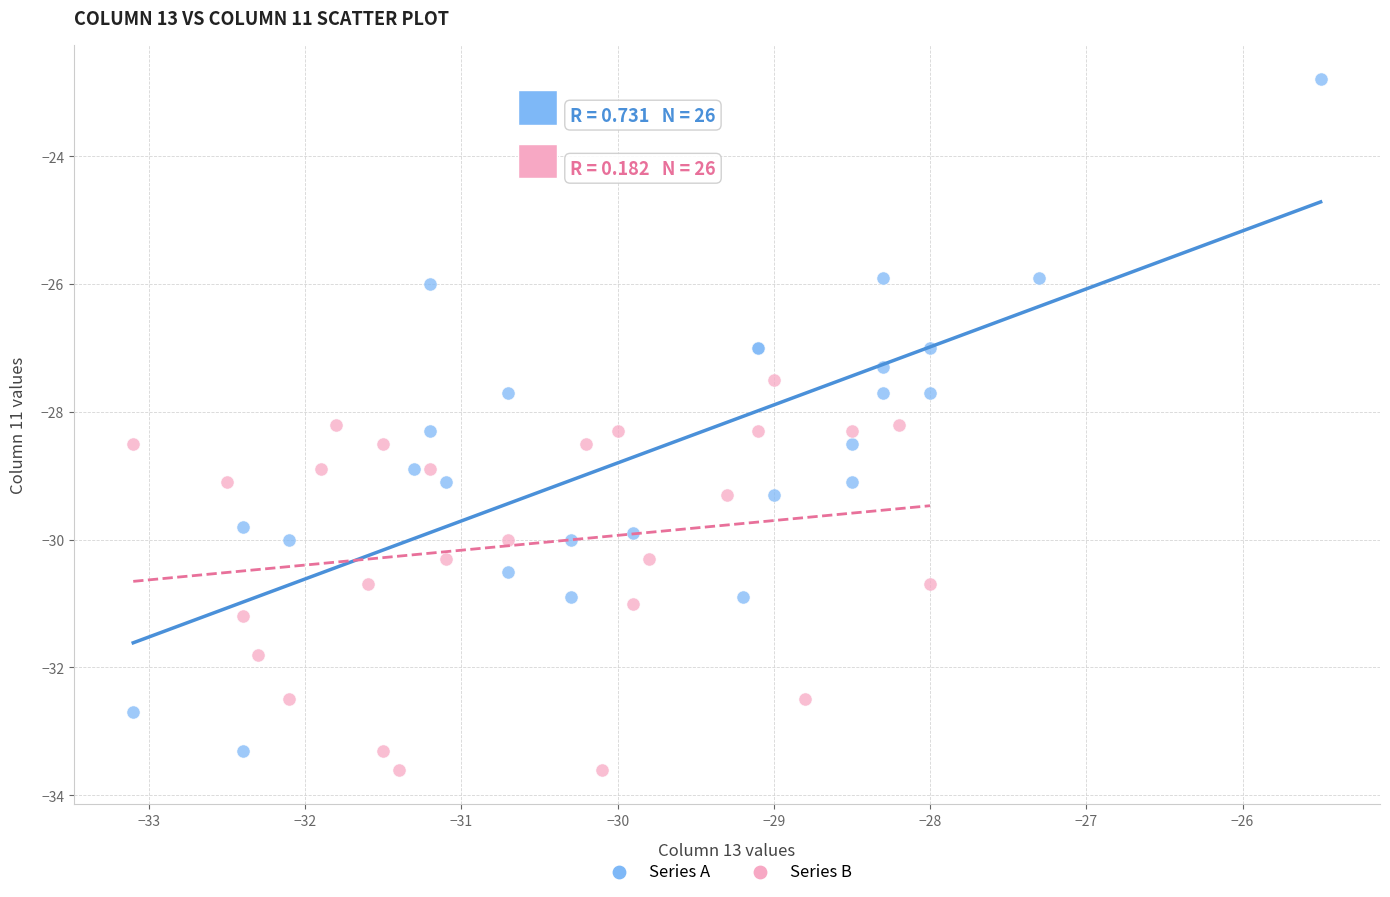

What are all the series names shown in the legend?

Series A, Series B